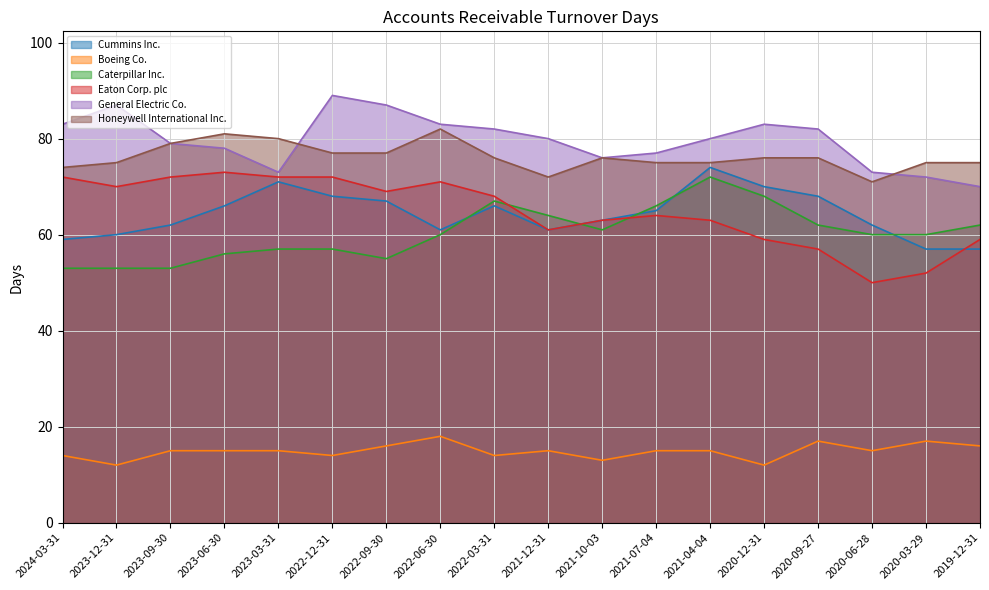

Where do General Electric Co. and Honeywell International Inc. first cross each other?

2023-03-31 and 2022-12-31